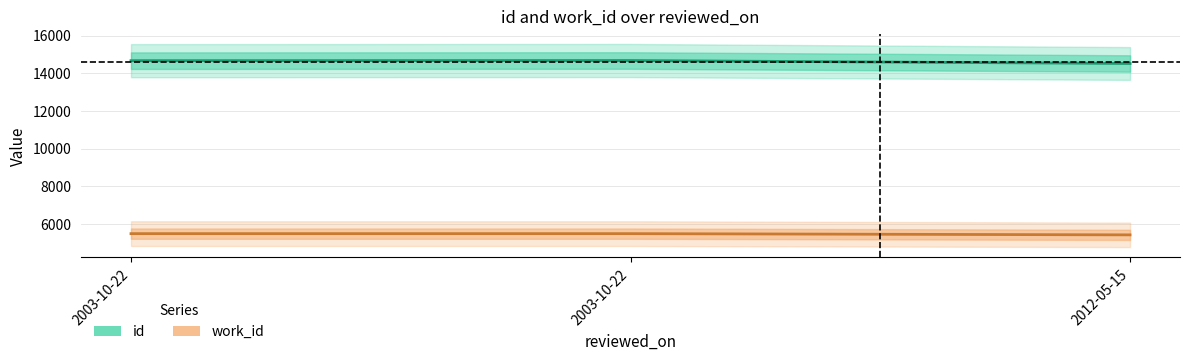

Is the value of work_id at 2003-10-22 greater than the value of id at 2003-10-22?

No